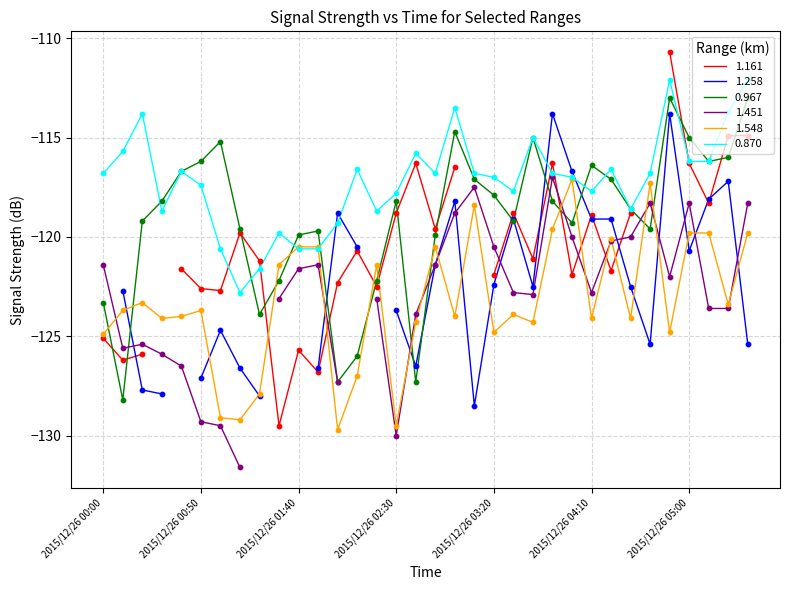

At how many categories does at least one series exceed -114?

5